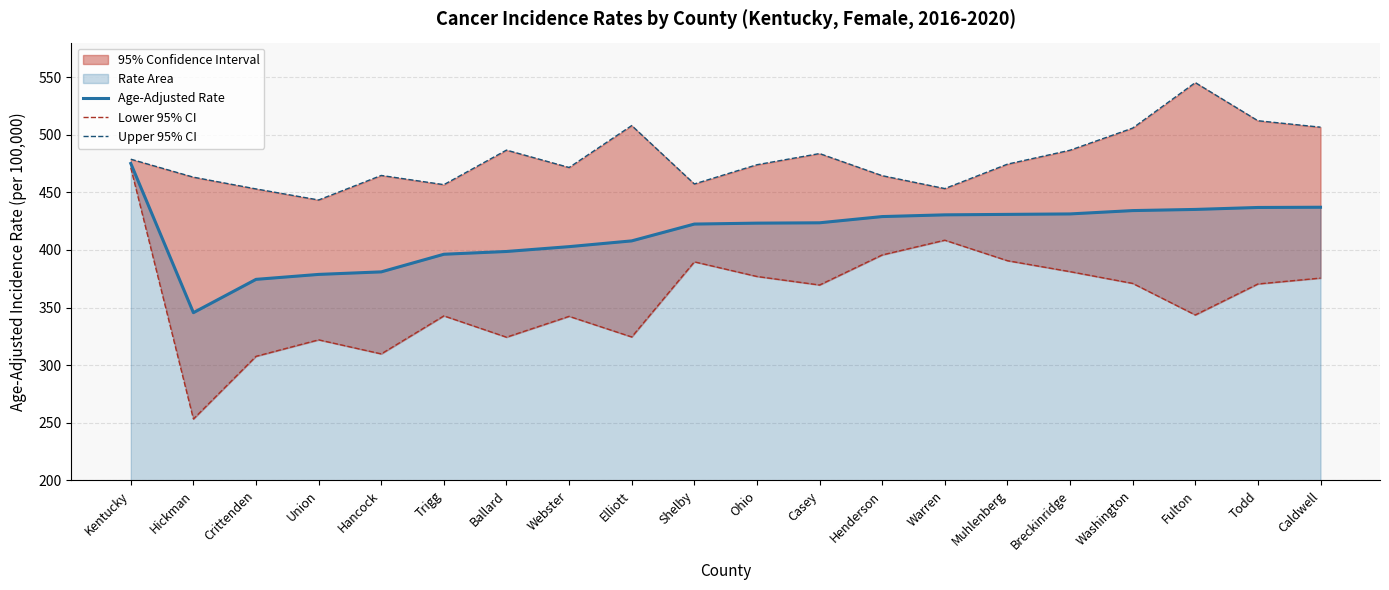

True or false: Upper 95% CI and Age-Adjusted Rate intersect in this chart.

False